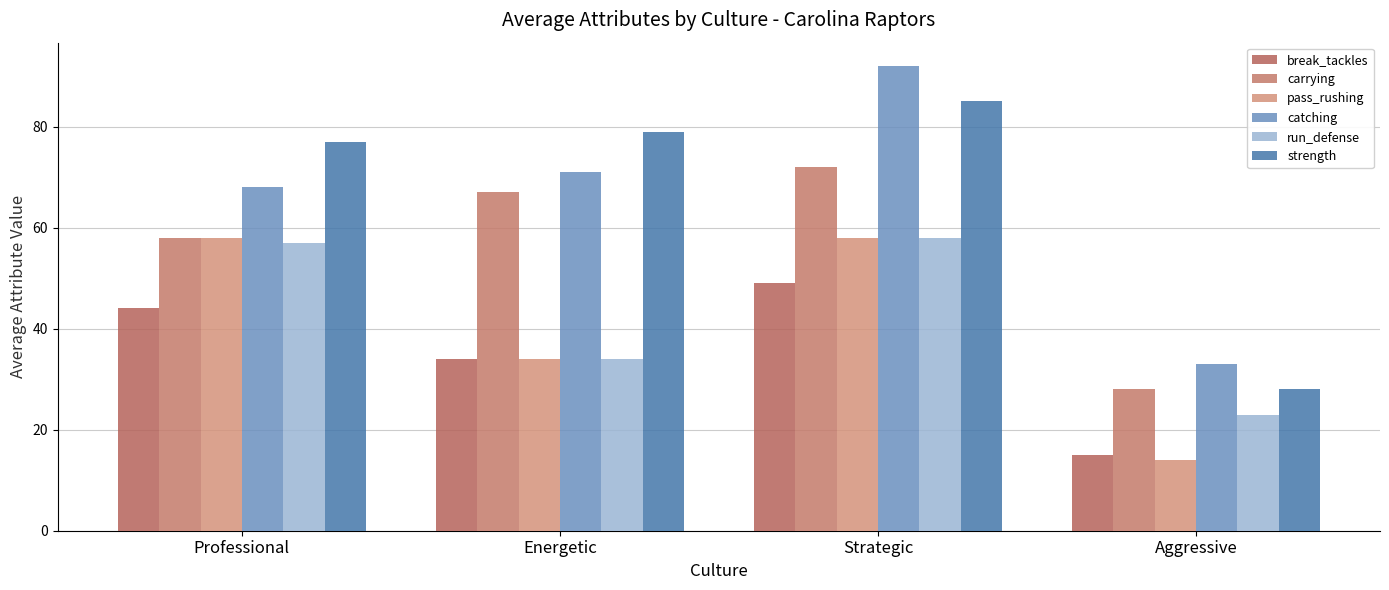

What is the average value of the break_tackles series?

36